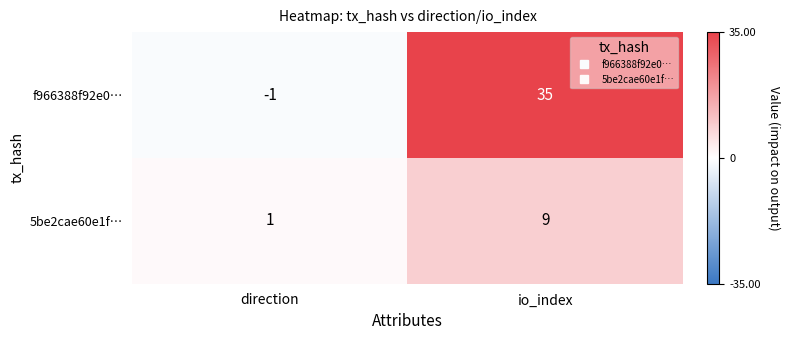

How many series are shown in this chart?

2